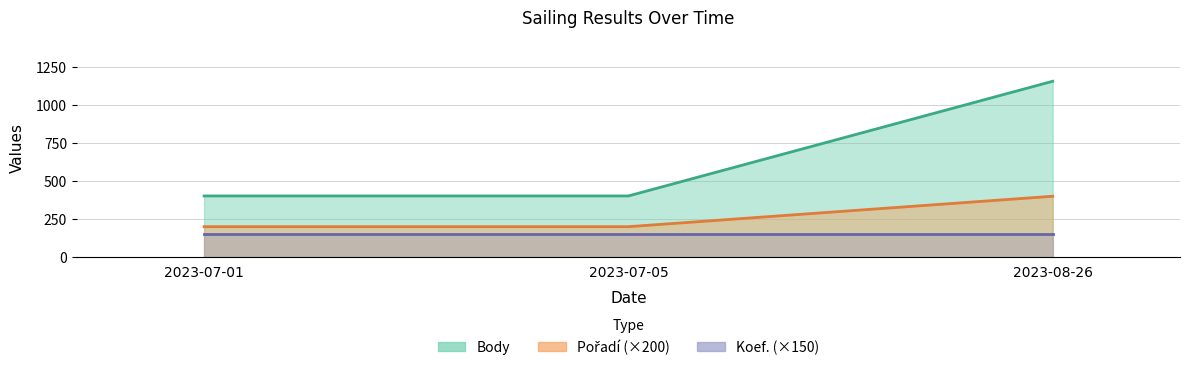

Which series has the widest spread of values?

Body